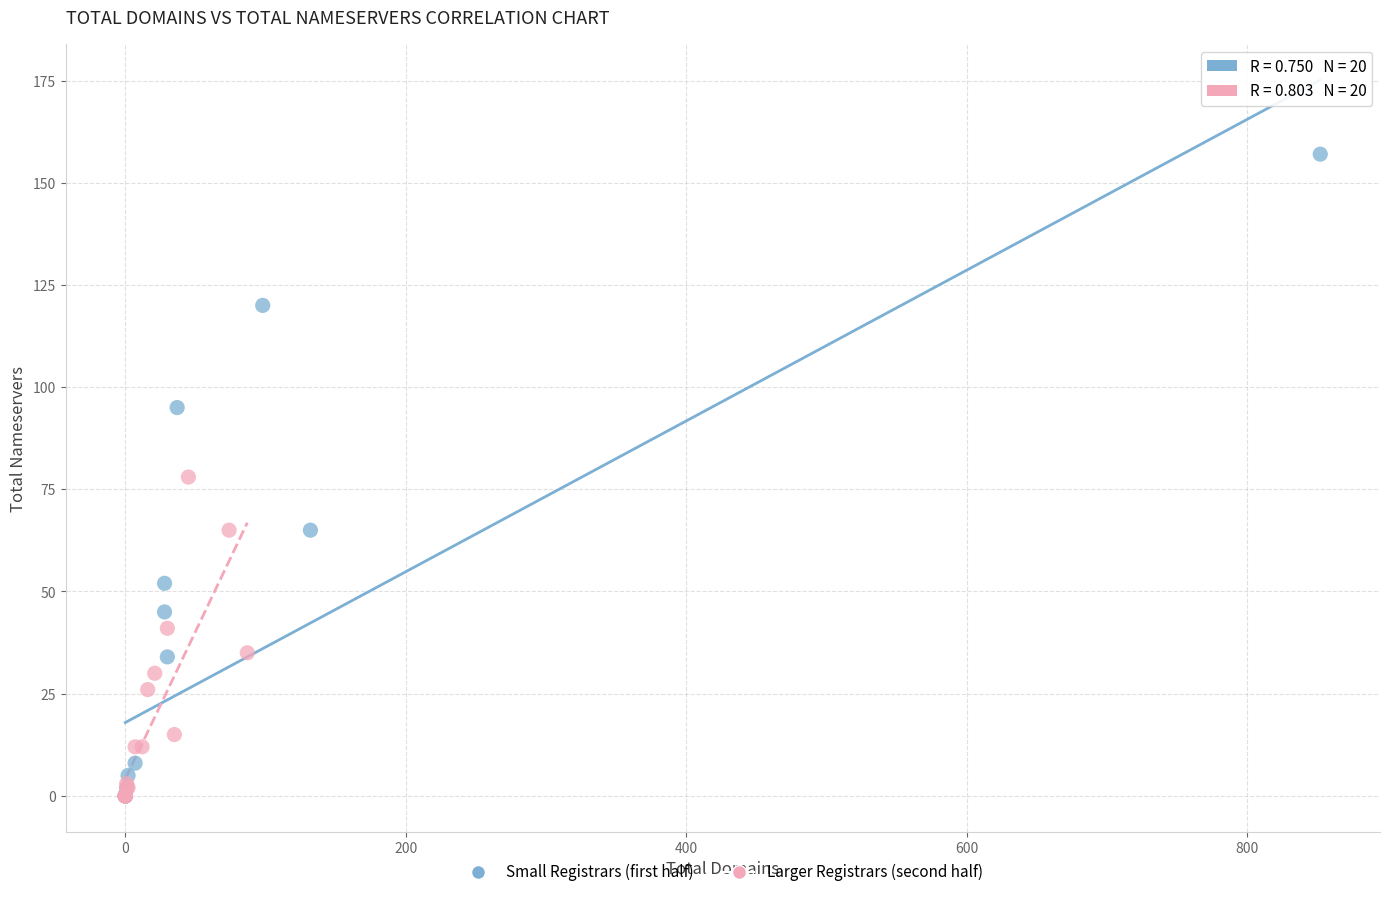

Which series has the widest spread of Y values?

Small Registrars (first half)